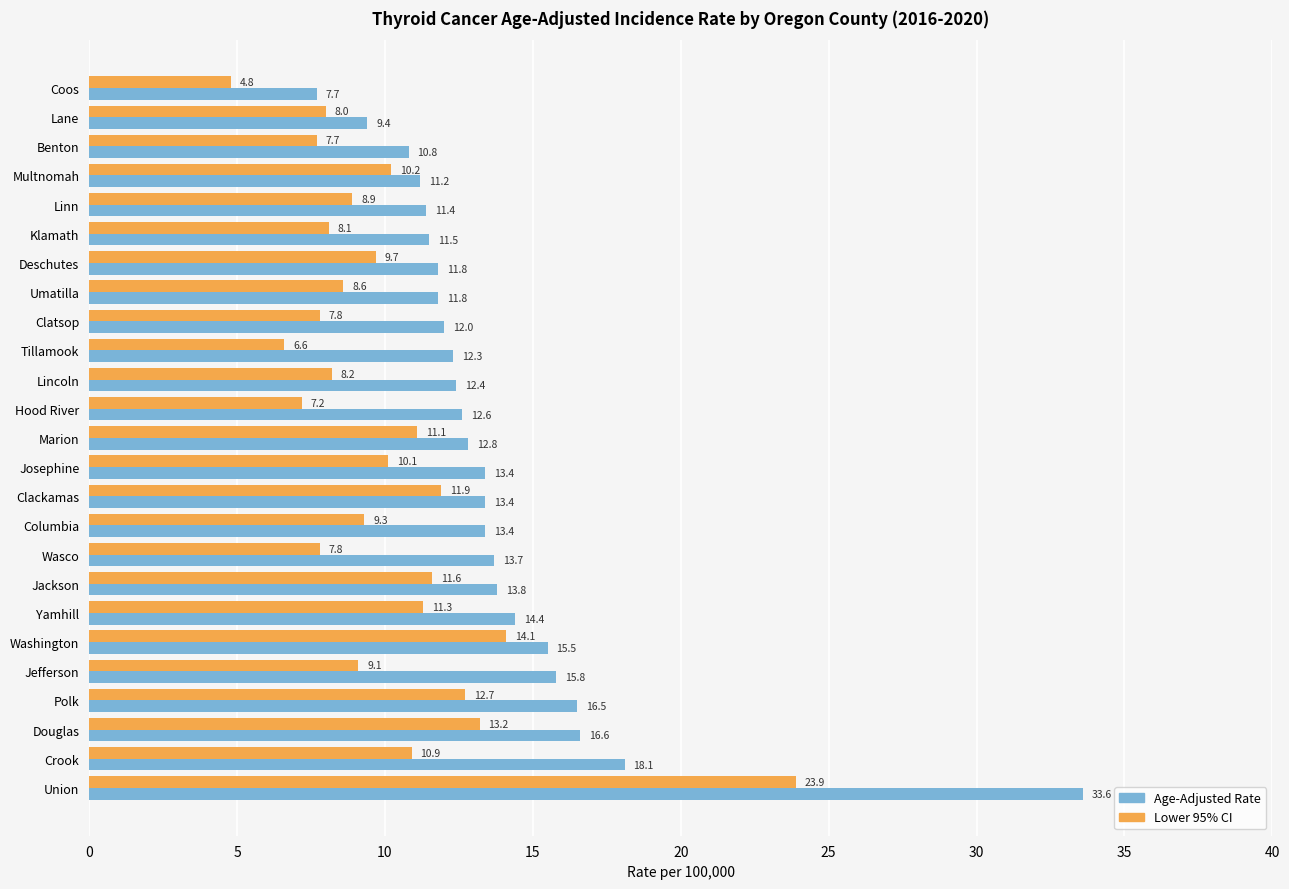

What is the difference between the highest and lowest values at Union?

9.7